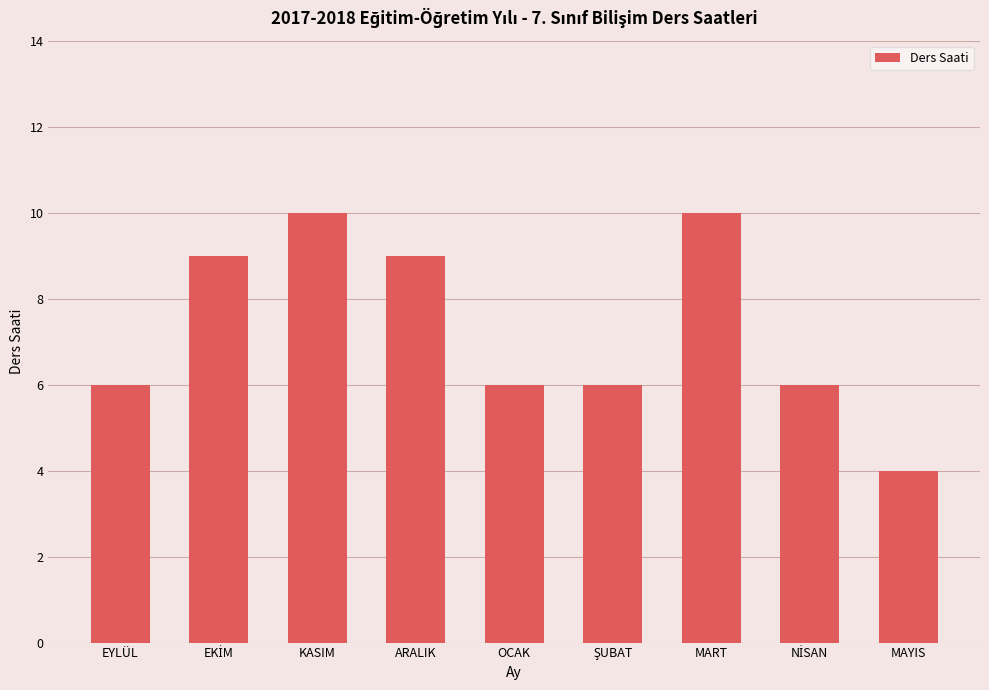

What is the label of the 1st bar from the left?

EYLÜL